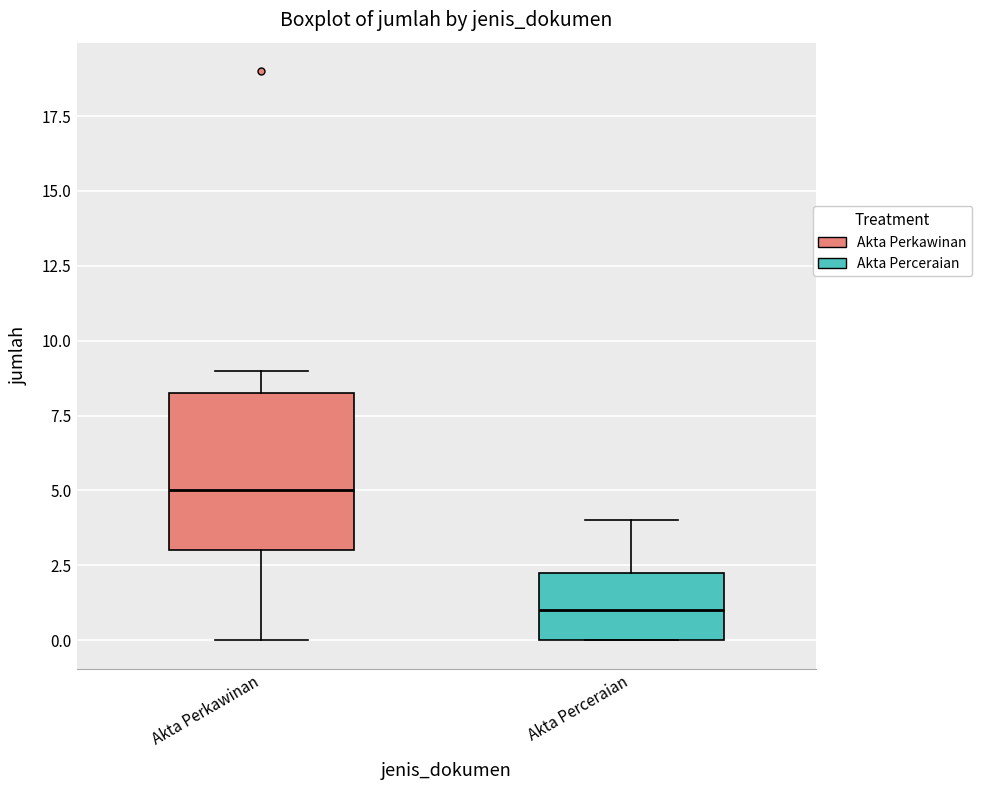

Which box is the tallest, from its lower edge to its upper edge?

Akta Perkawinan